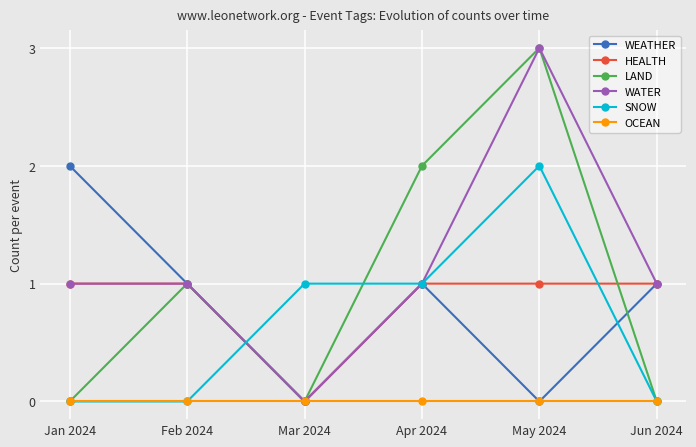

What is the maximum value shown in the chart?

3